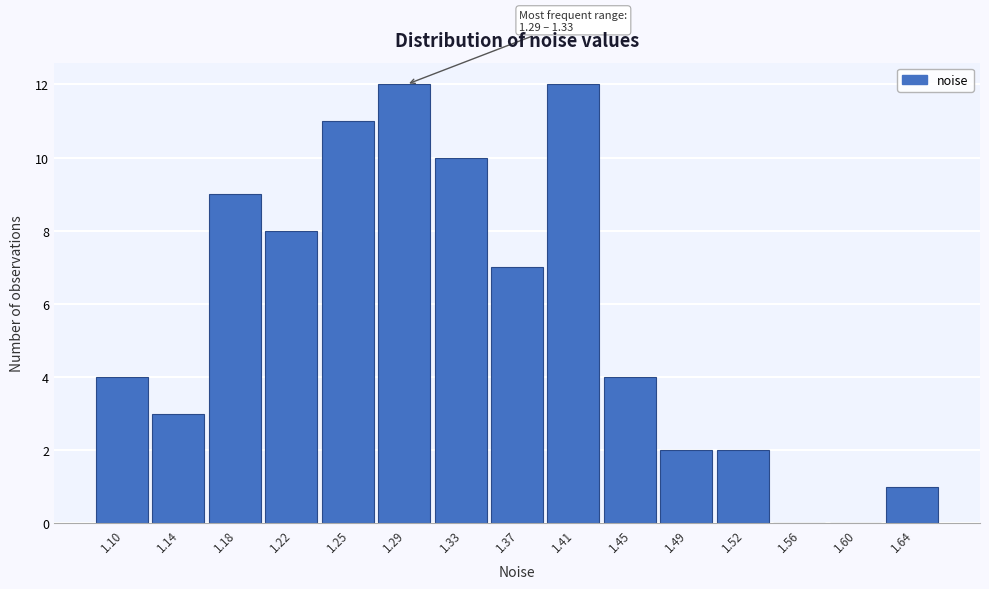

Reading left to right, extract all data points from this chart.

1.10=4	1.14=3	1.18=9	1.22=8	1.25=11	1.29=12	1.33=10	1.37=7	1.41=12	1.45=4	1.49=2	1.52=2	1.56=0	1.60=0	1.64=1